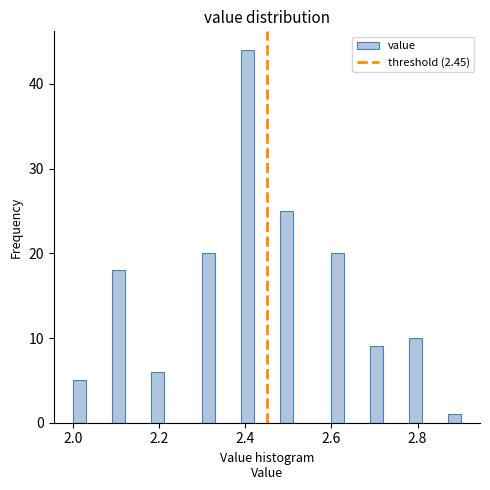

Around what value on the x-axis is the tallest bar? Give the approximate position of its centre, as read against the axis.

2.40